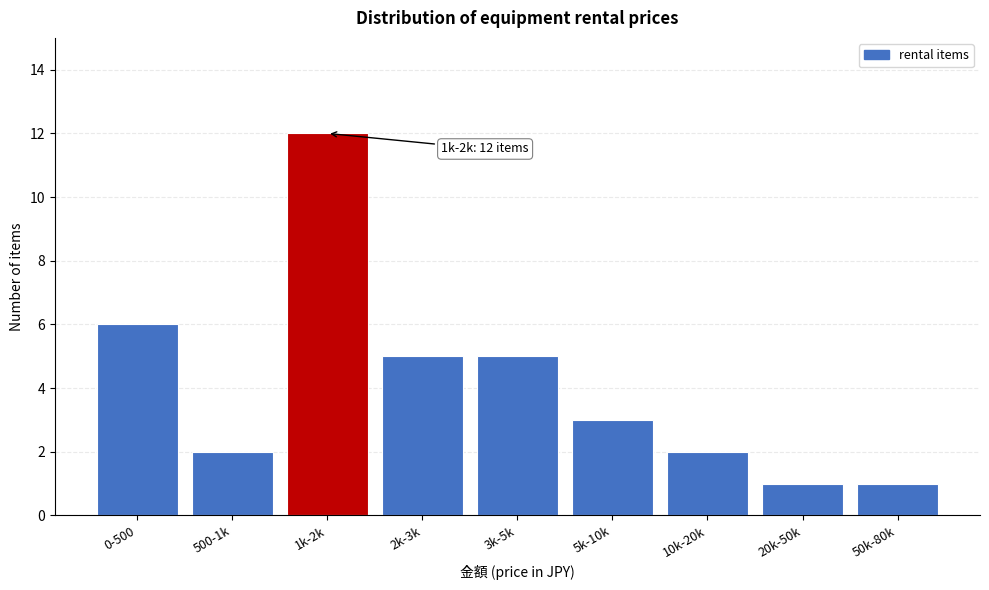

Reading left to right, transcribe all the data shown in this chart.

0-500=6	500-1k=2	1k-2k=12	2k-3k=5	3k-5k=5	5k-10k=3	10k-20k=2	20k-50k=1	50k-80k=1